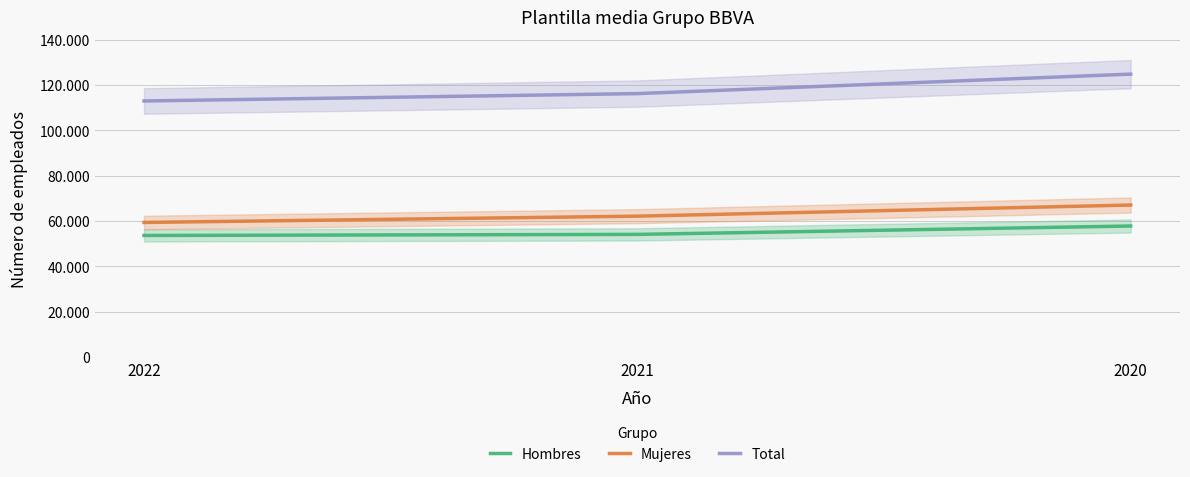

What is the sum of the Total values at 2022 and 2020?

237922